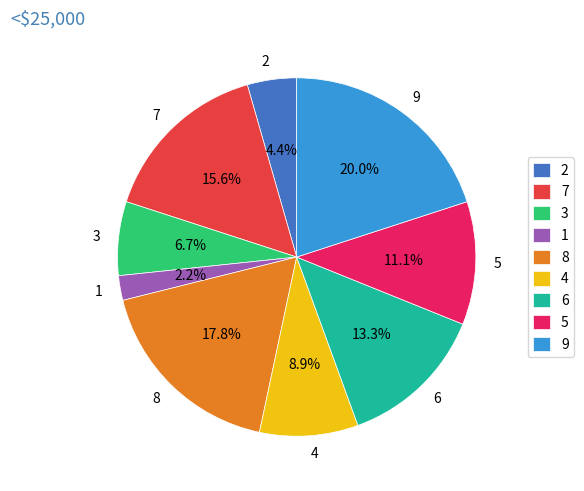

What percentage is the 2 slice, to the nearest percent?

4%